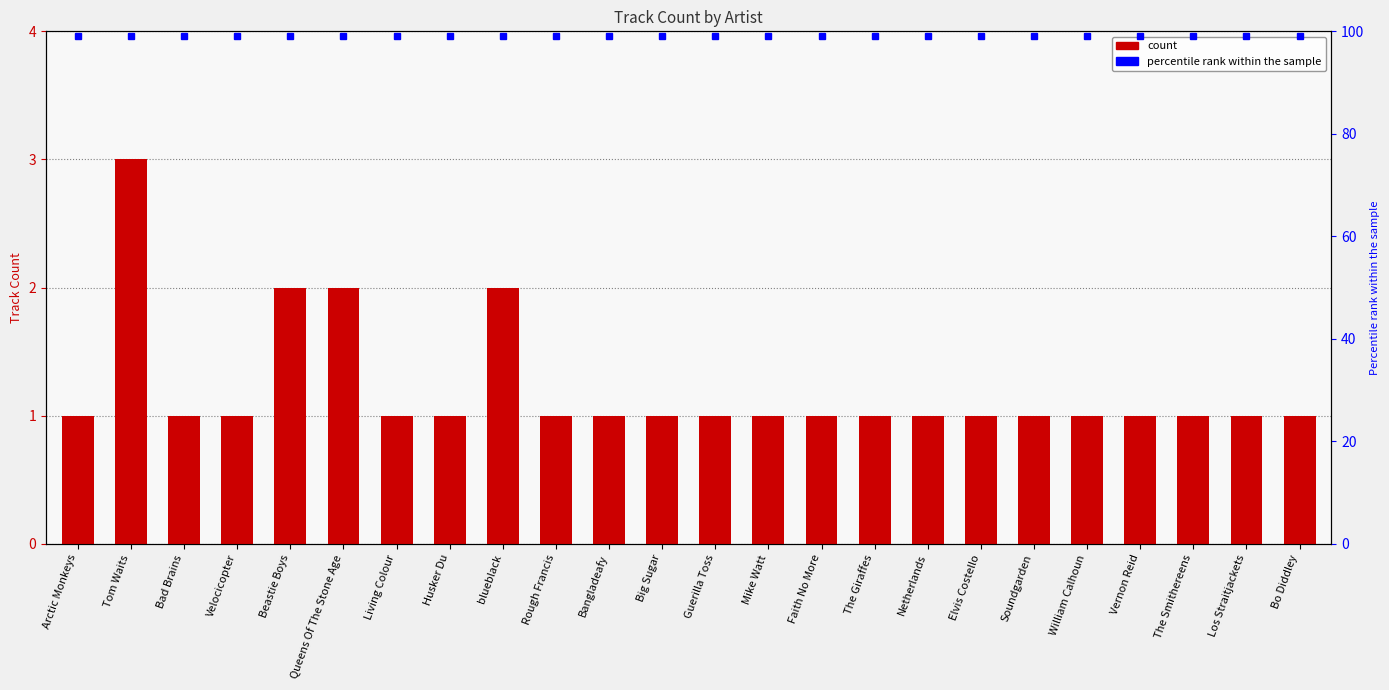

Is it true that the value at Tom Waits is 1?

False